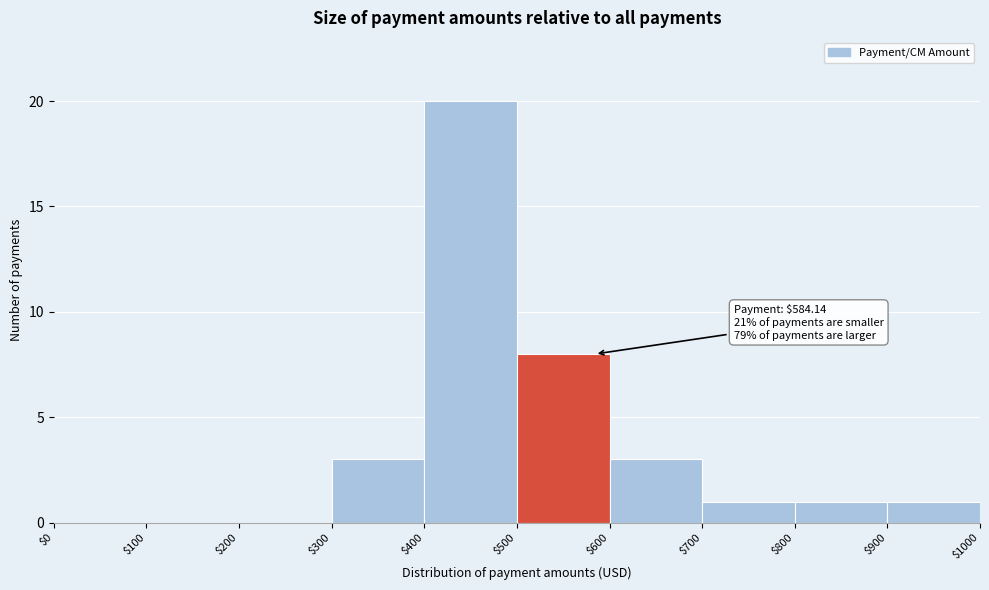

Which range on the x-axis has the tallest bar?

$400 to $500